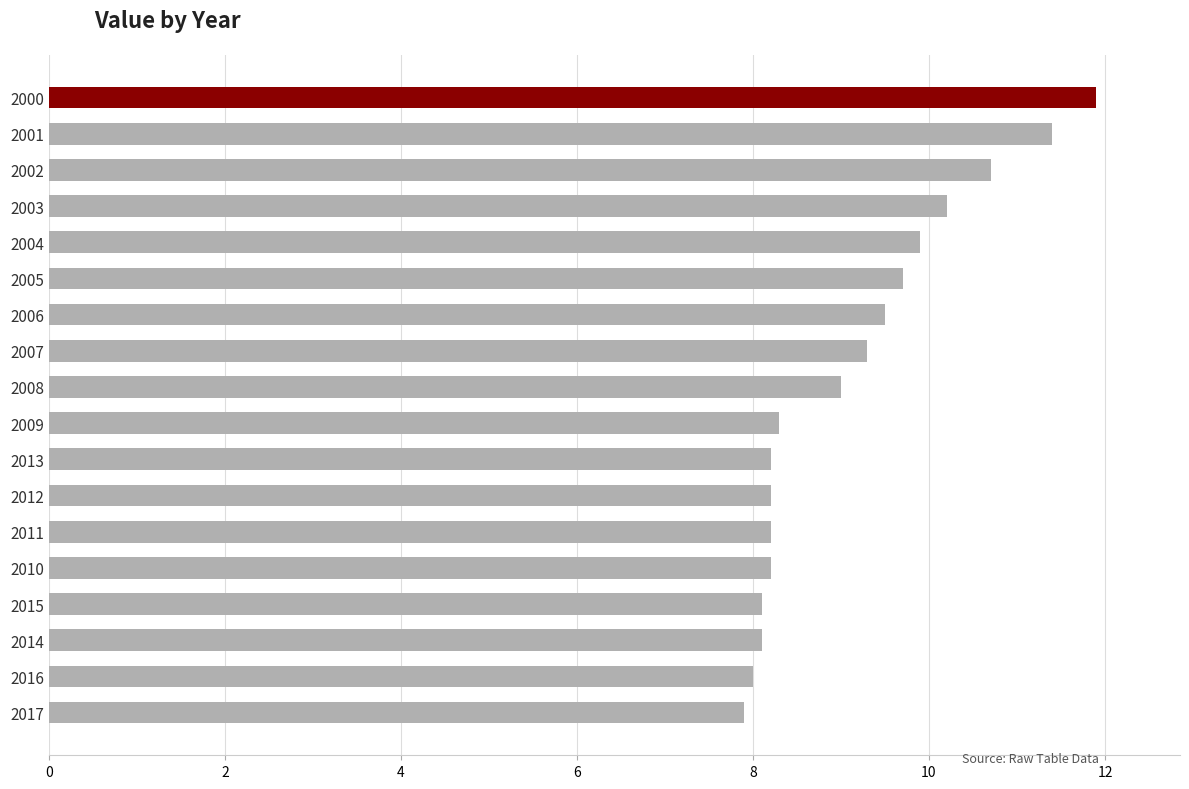

What is the change in value from 2012 to 2001?

+3.2